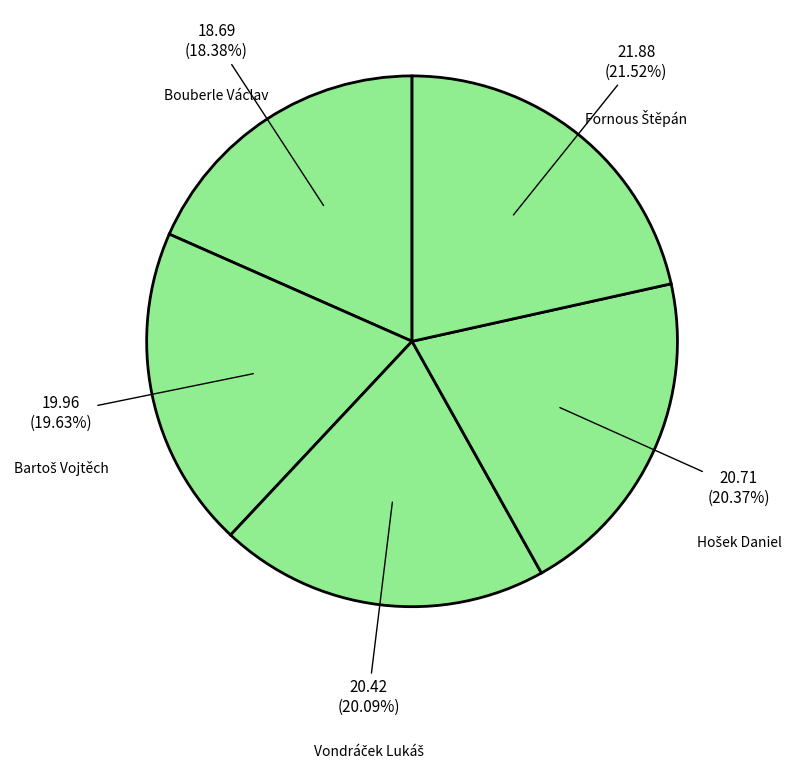

To the nearest percent, what is the difference between the largest and smallest slice percentages?

3%